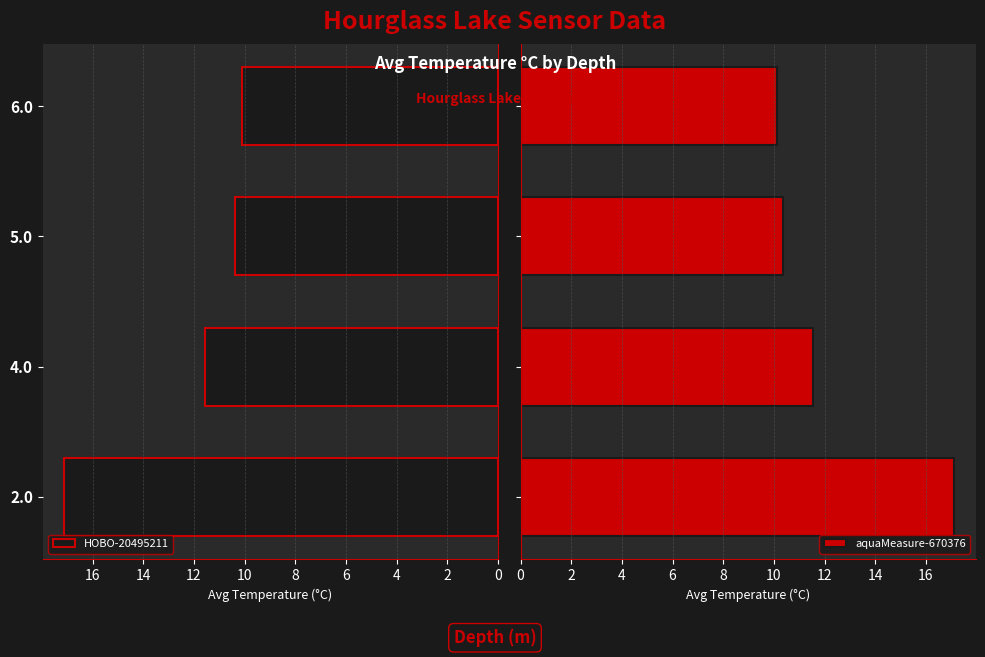

Reading right to left, transcribe all the data shown in this chart.

HOBO-20495211: 10.1	10.4	11.5	17.1
aquaMeasure-670376: 10.1	10.4	11.5	17.1